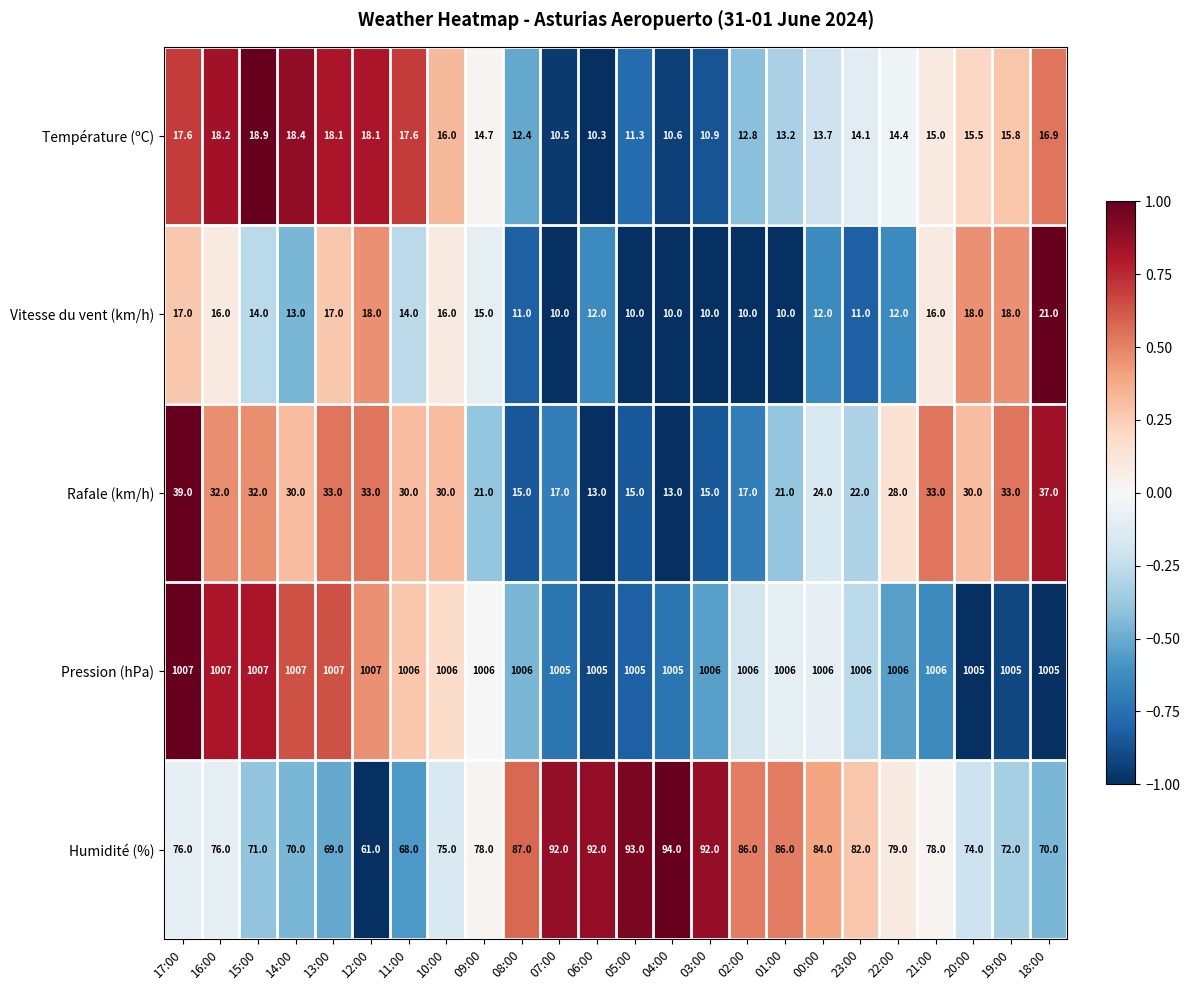

How many data points in Pression (hPa) are less than 1006?

7